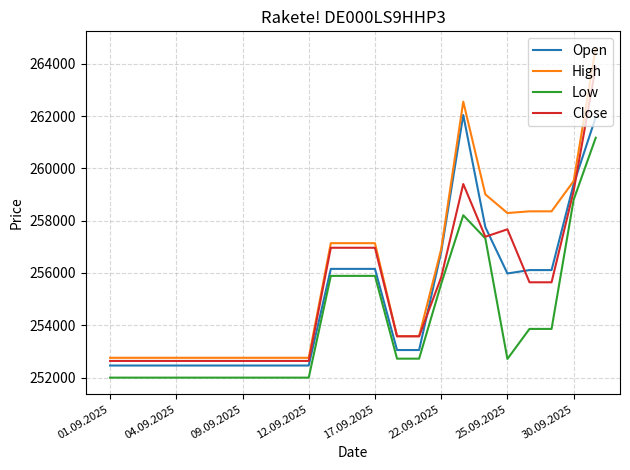

List the series in order of their peak value, highest first.

High, Close, Open, Low